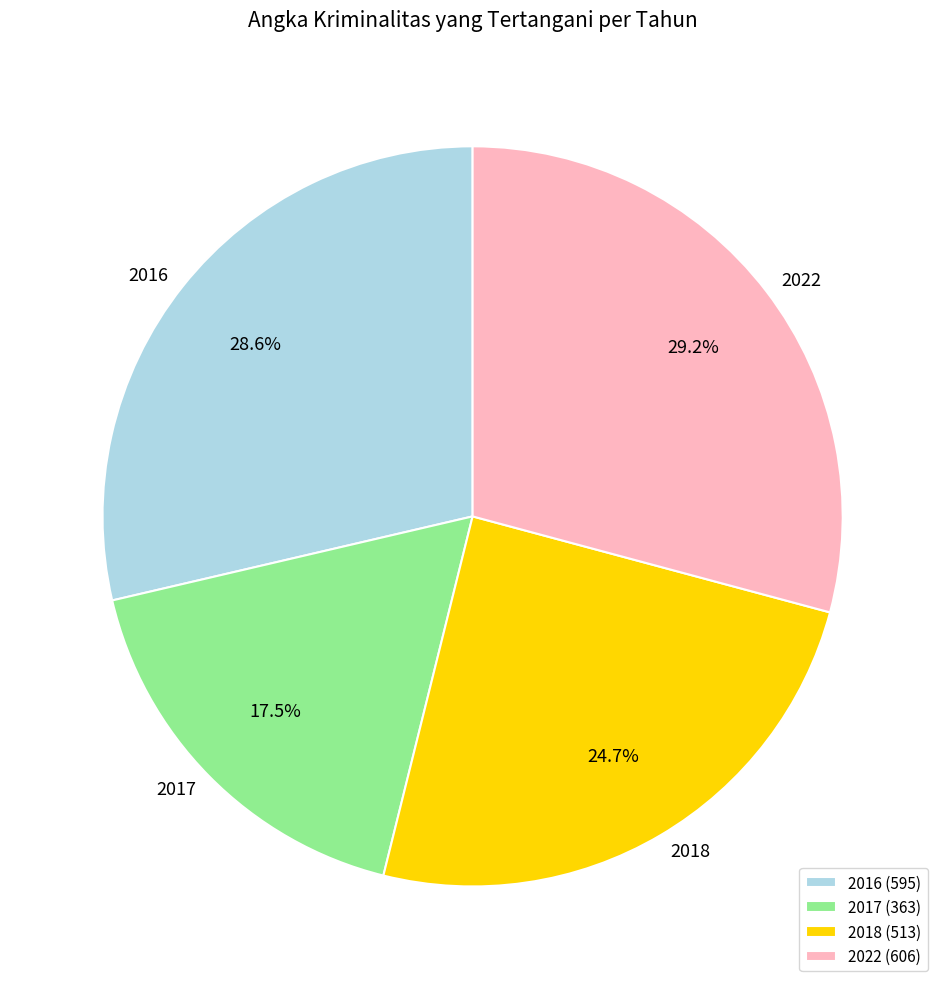

To the nearest percent, what is the difference between the 2017 and 2016 slice percentages?

11%